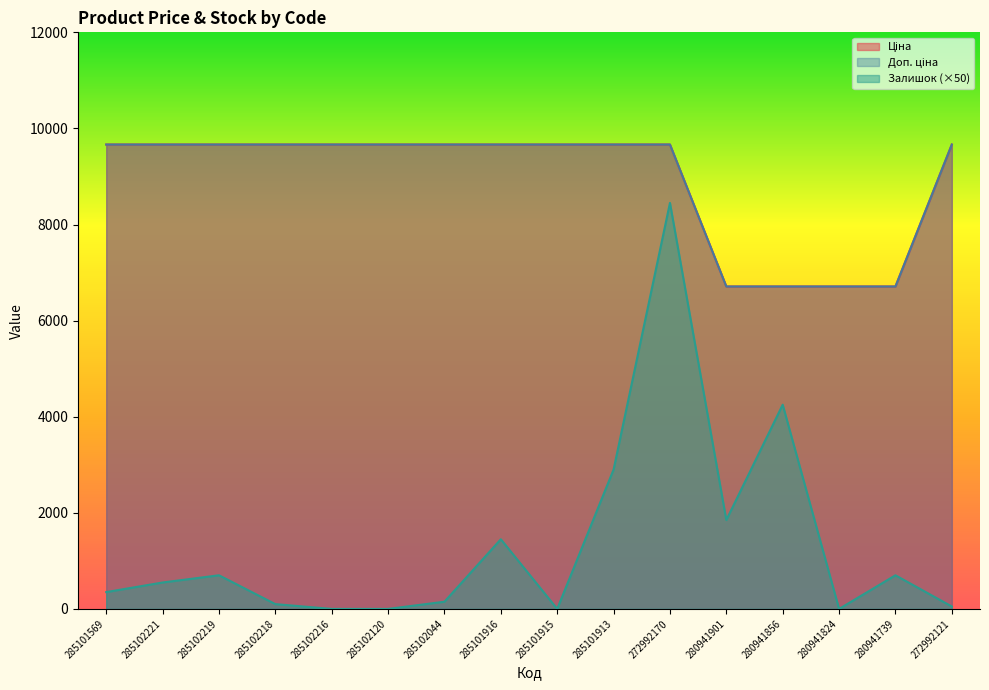

What is the total value across all series at 280941901?

15270.4